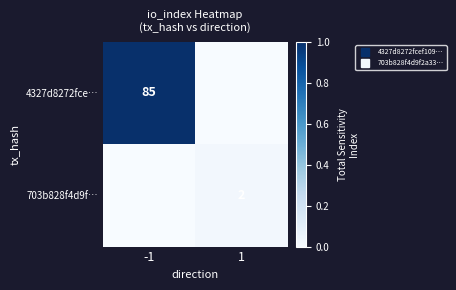

Between 1 and -1, which is larger?

-1